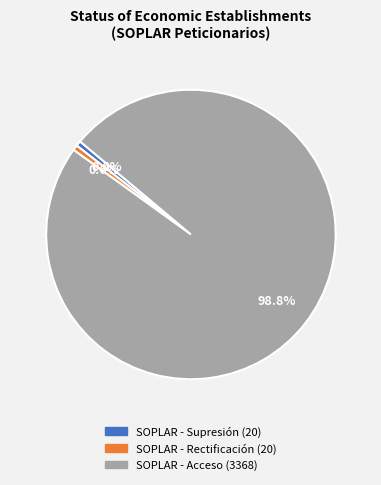

To the nearest percent, what is the combined percentage of SOPLAR - Acceso and SOPLAR - Supresión?

99%